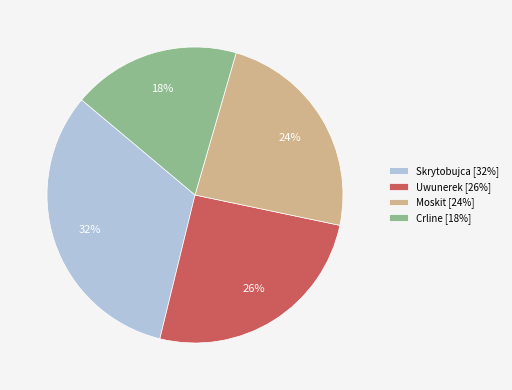

What percentage is the Uwunerek slice, to the nearest percent?

26%